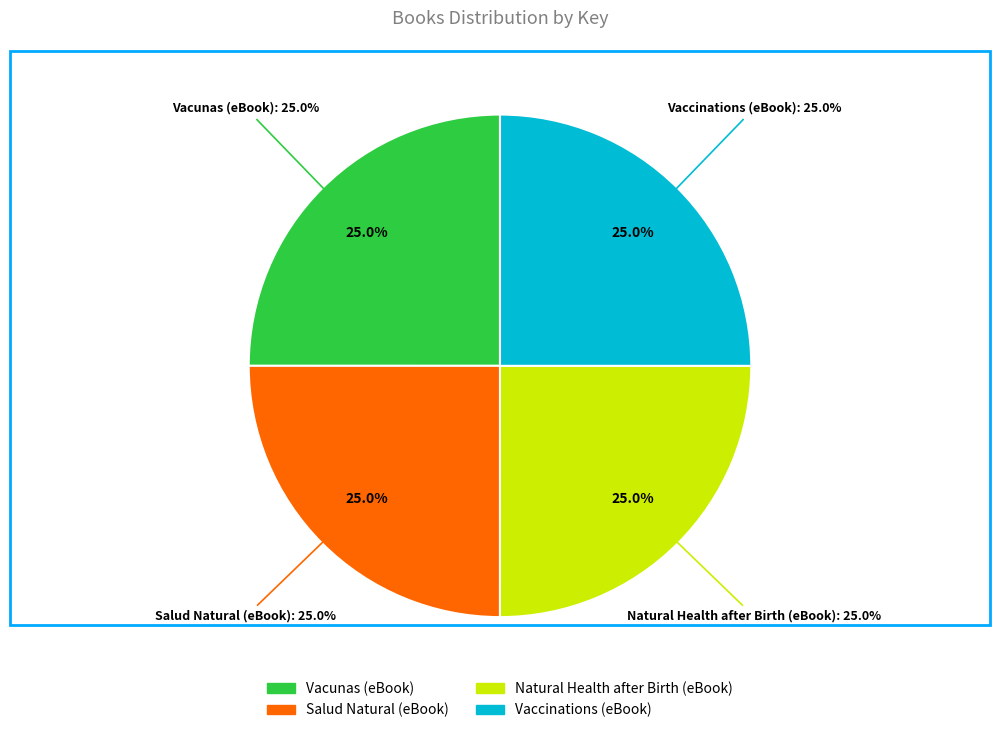

Approximately how many times larger is the value at Salud Natural (eBook) compared to Vacunas (eBook)?

1.0